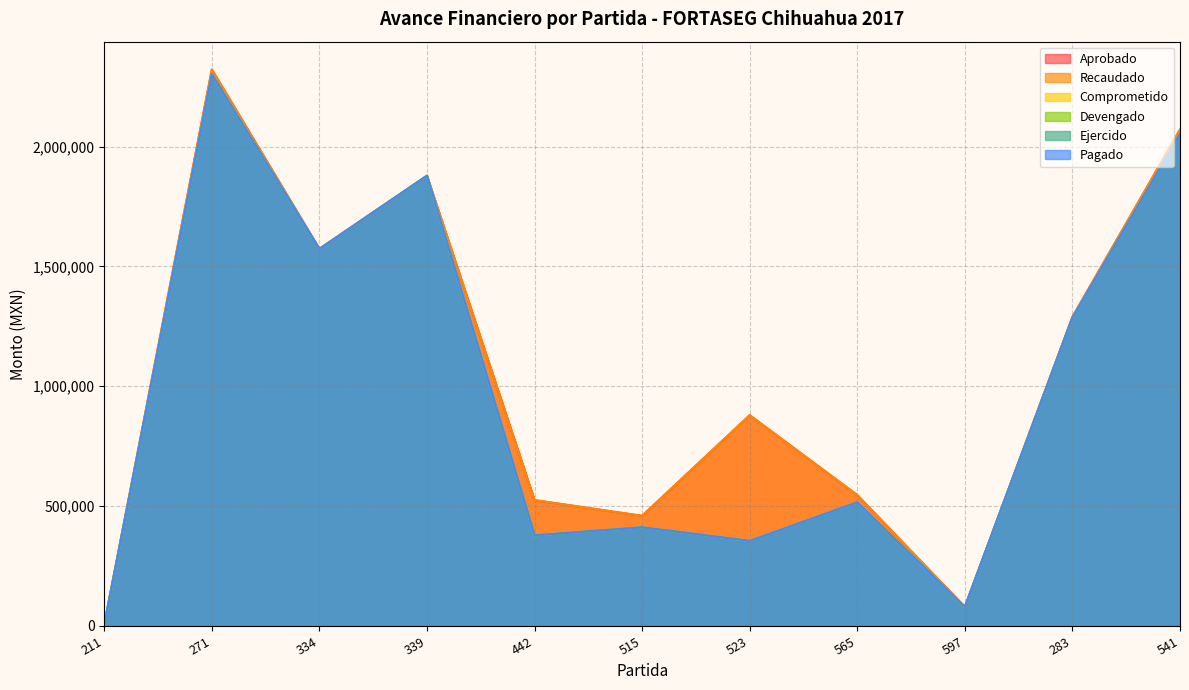

What is the label of the 3rd point from the right?

597